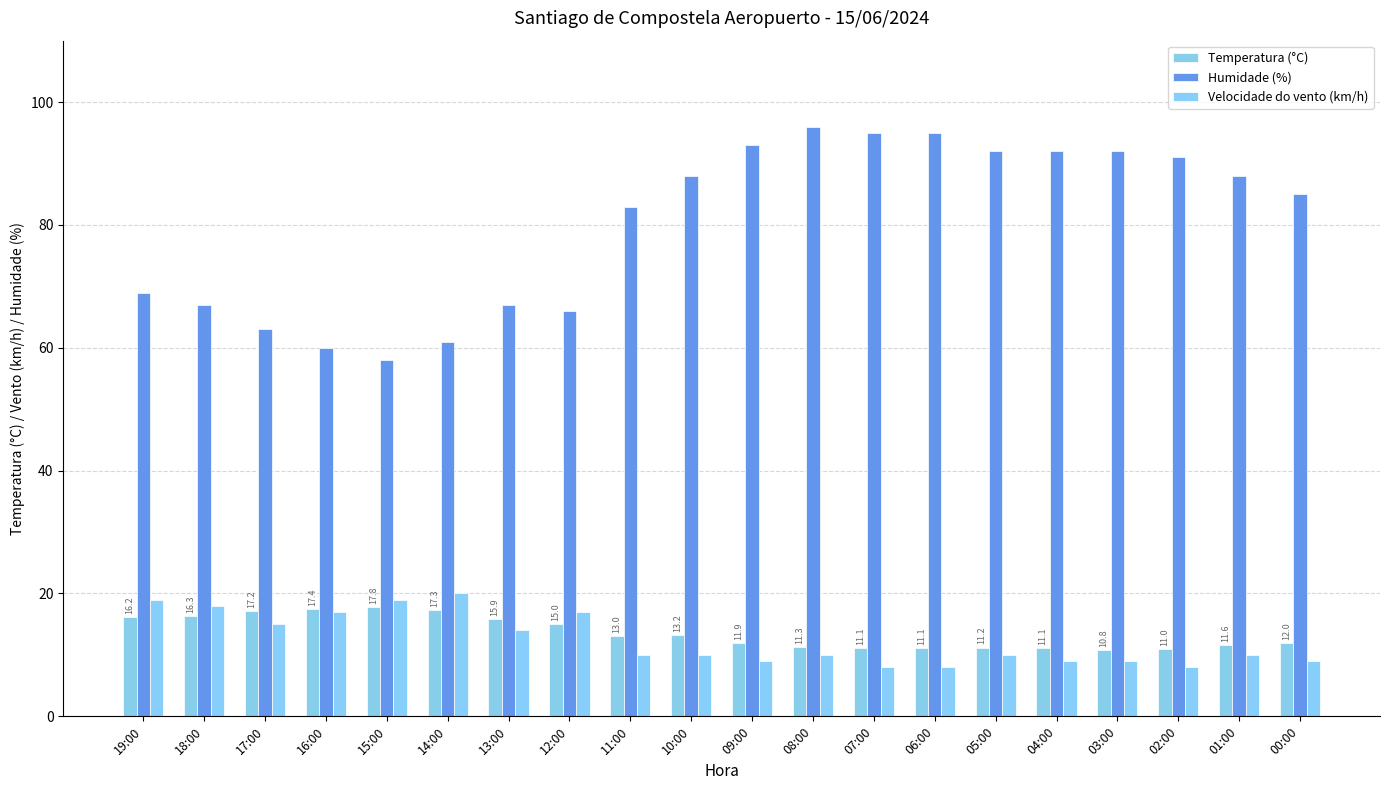

How many bars are there in total?

60